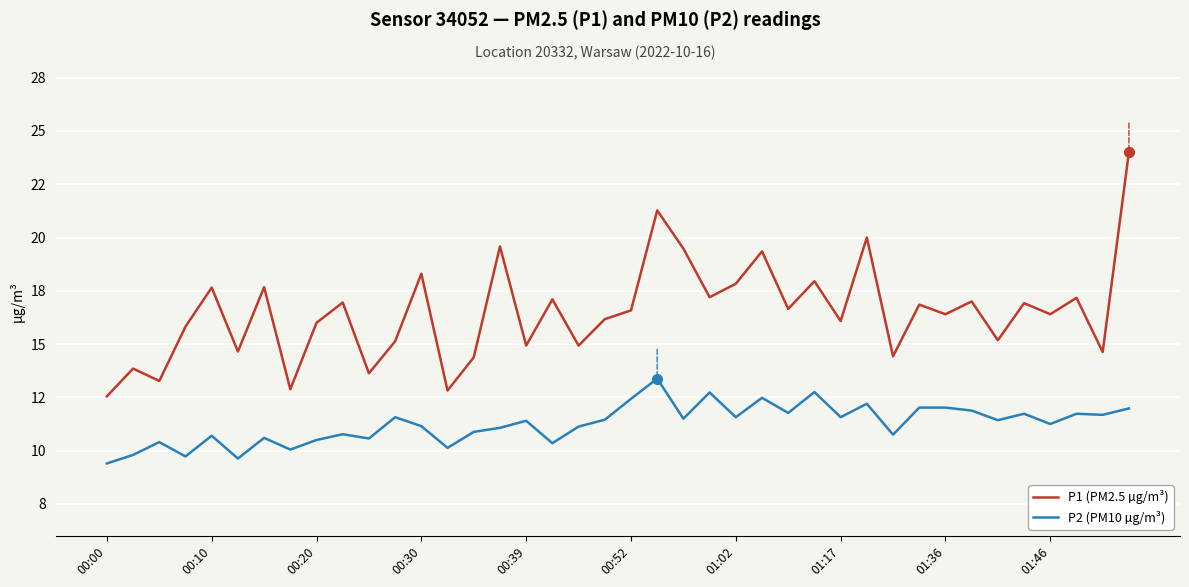

Which series has the largest range (max minus min)?

P1 (PM2.5 µg/m³)